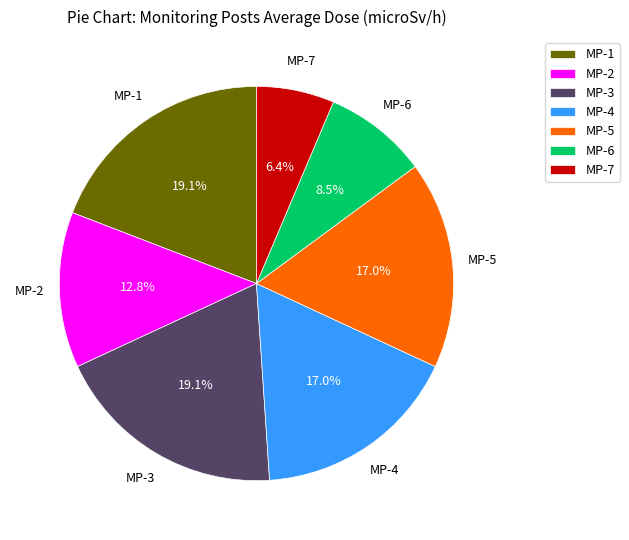

To the nearest percent, what is the difference between the MP-2 and MP-7 slice percentages?

6%